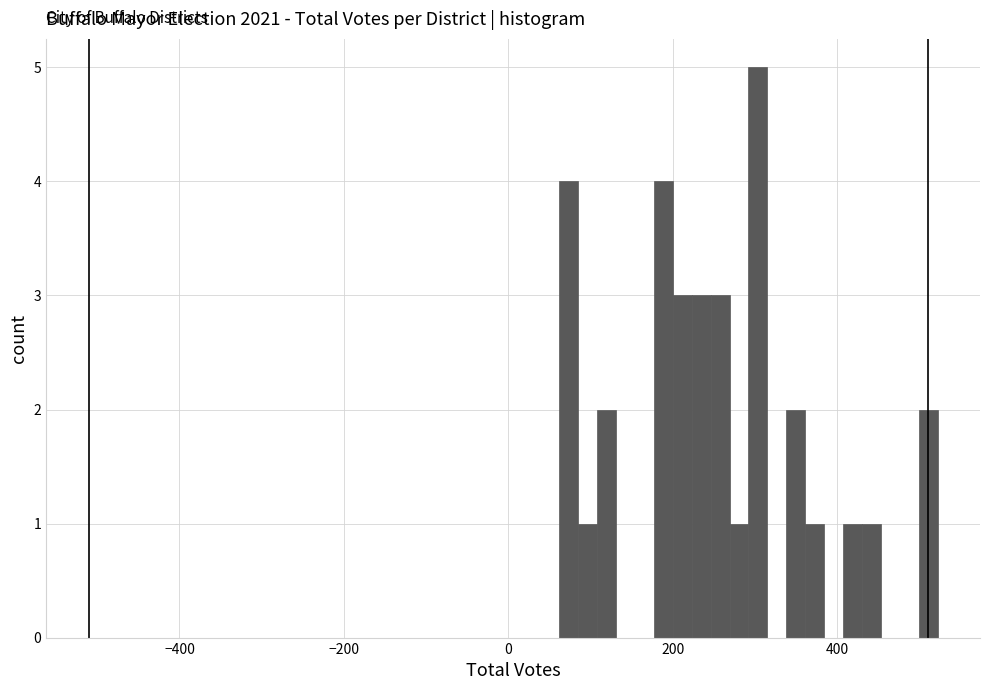

Around what value on the x-axis is the tallest bar? Give the approximate position of its centre, as read against the axis.

300